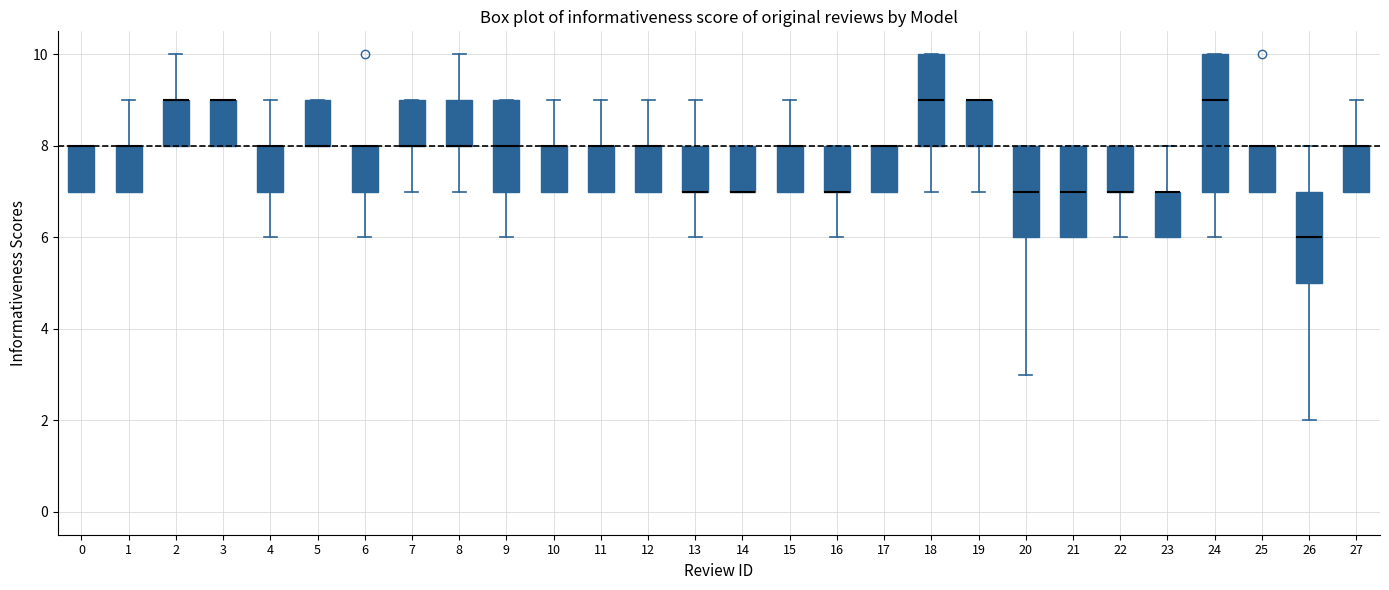

Where is the lower edge of the box at x = 14 on the y-axis? The values are not printed on the chart, so give them approximately, as read against the axis.

7